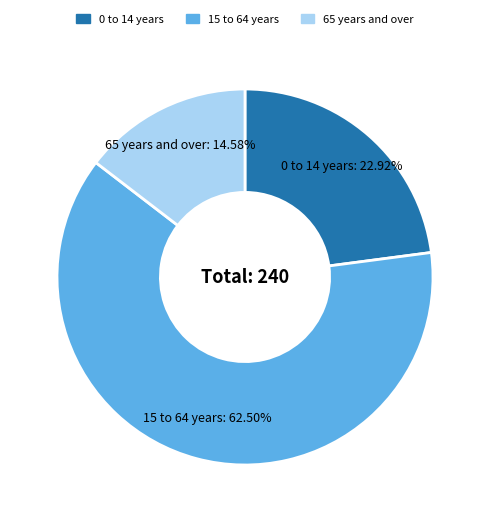

How much of the chart is everything except 65 years and over?

85.4%